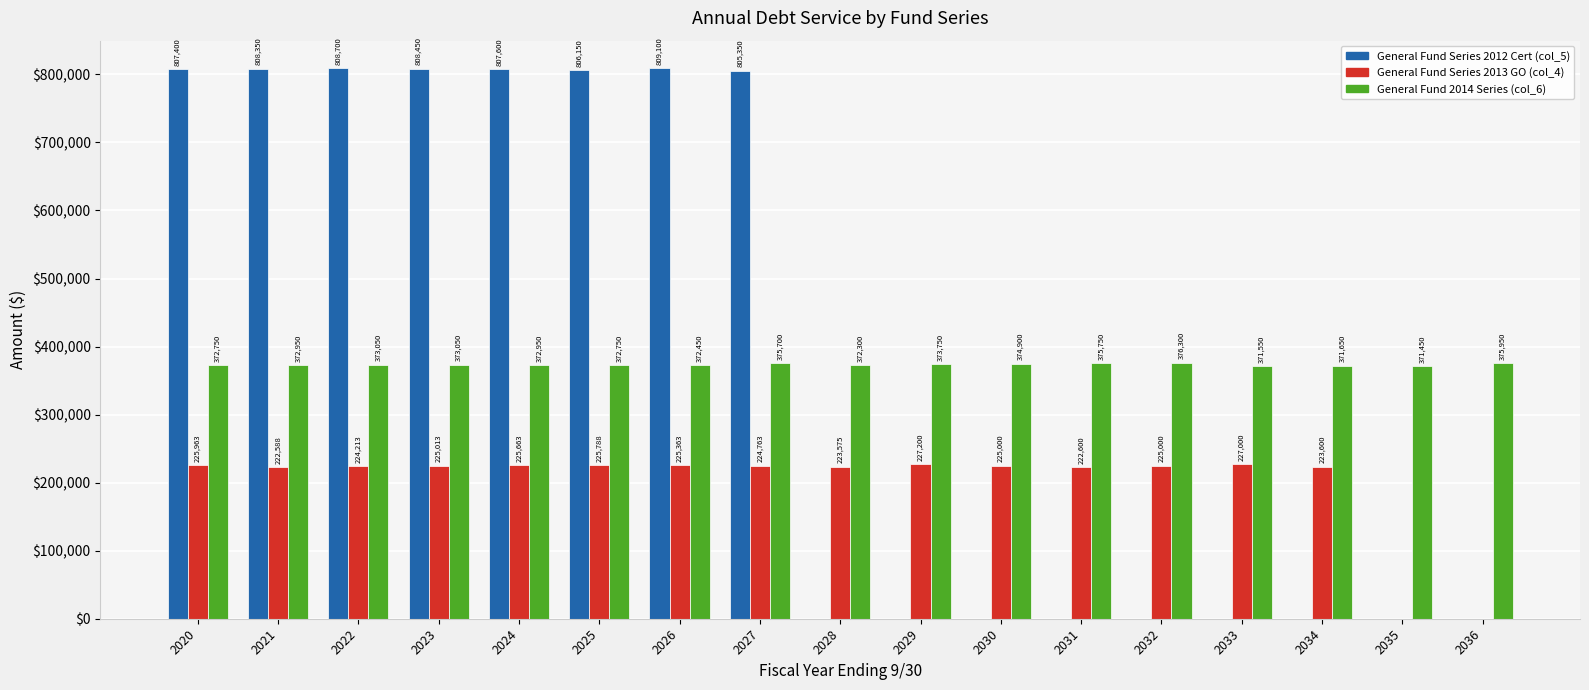

Is it true that General Fund Series 2013 GO (col_4) equals 224763 at 2027?

True